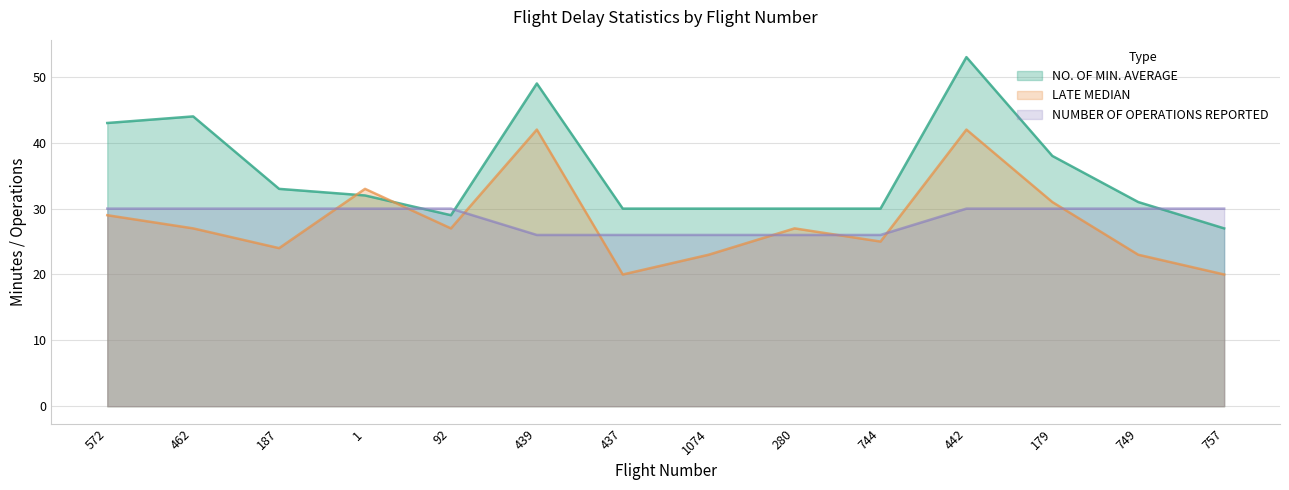

How many distinct data groups are displayed?

3